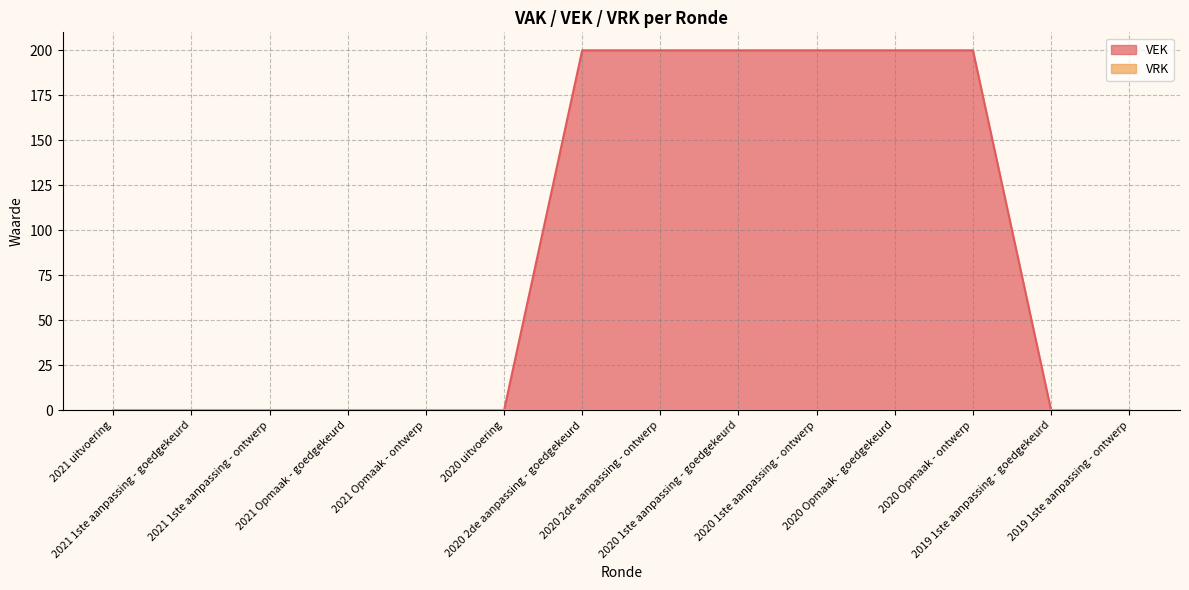

Is it true that the value at 2020 Opmaak - ontwerp is 200?

True